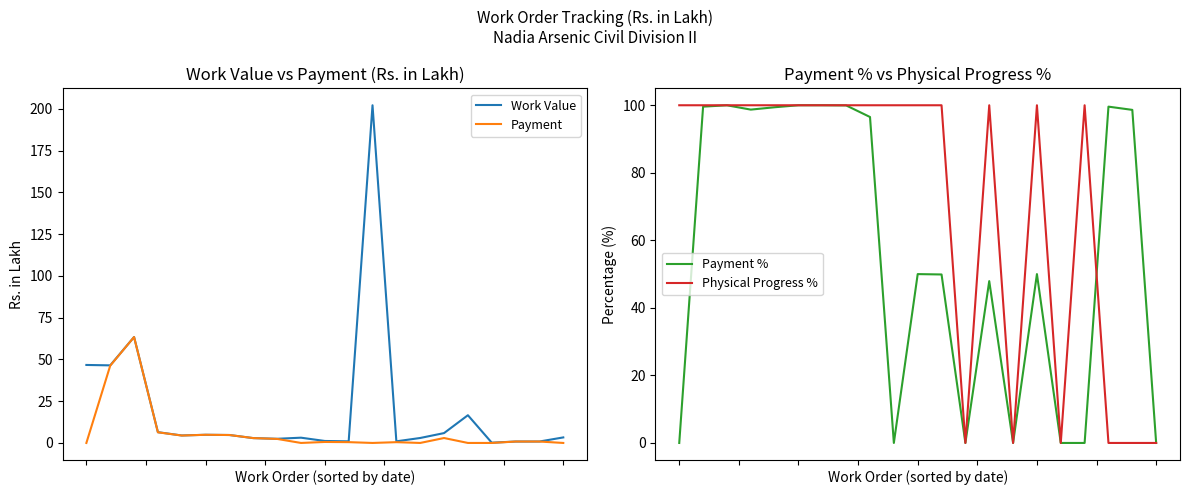

In Payment %, how many points are lower than both neighbors (excluding endpoints)?

4